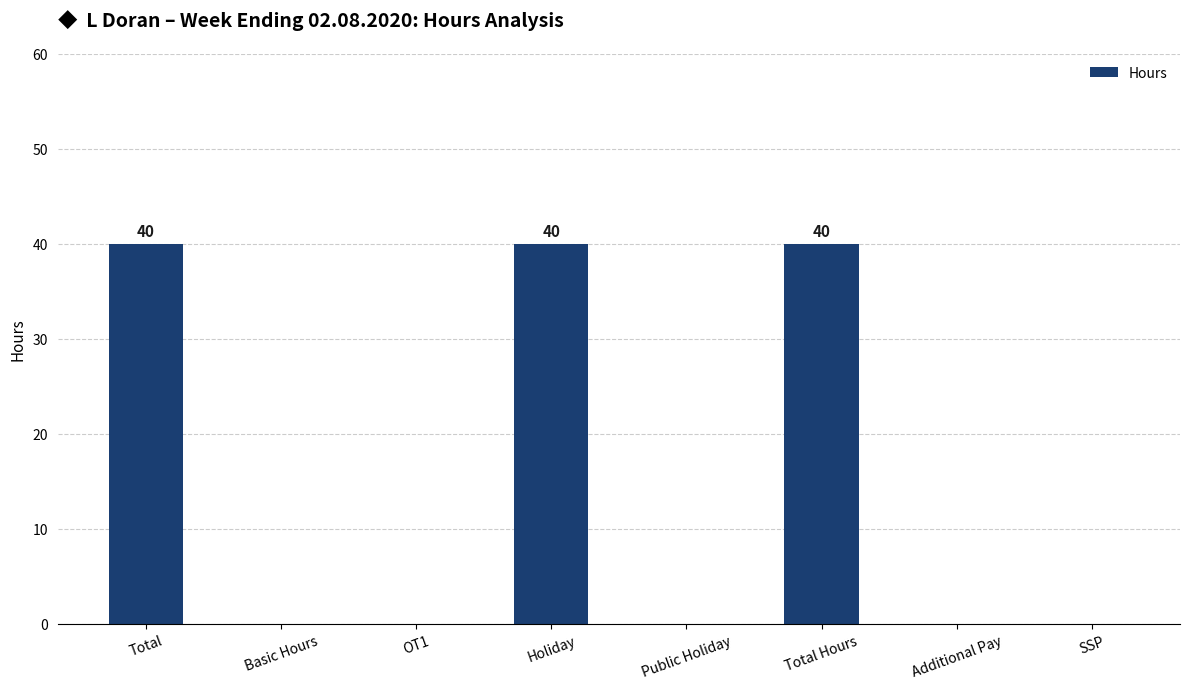

True or false: the data shows 15 at Public Holiday.

False